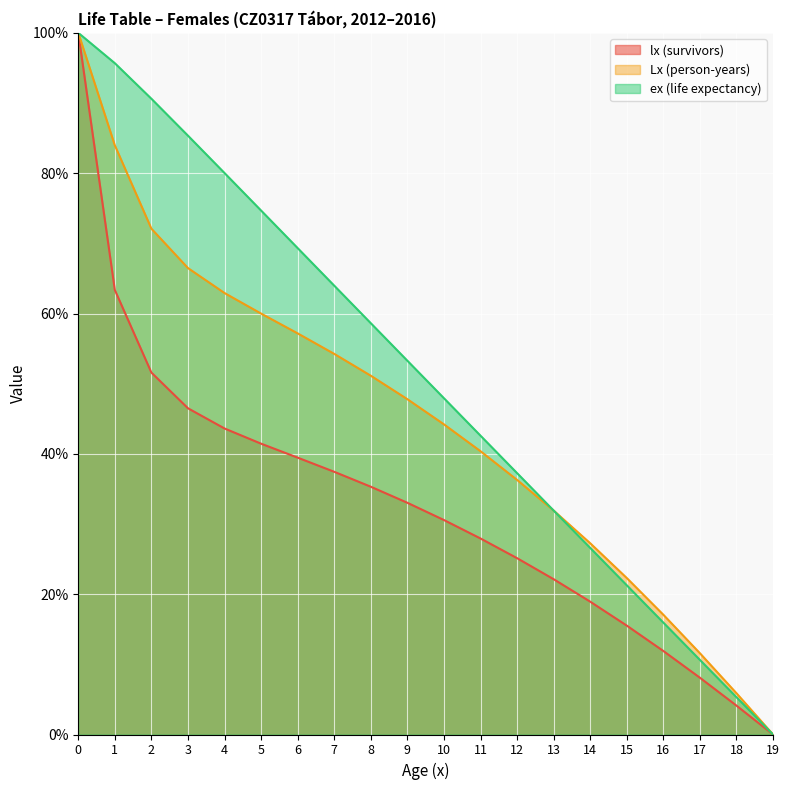

True or false: lx and Lx intersect in this chart.

False